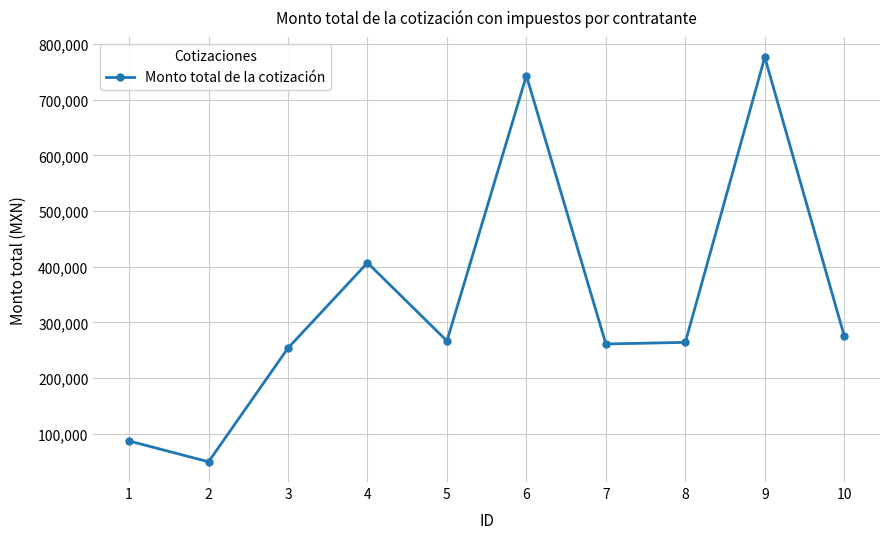

What is the change in value from 2 to 3?

+204361.8